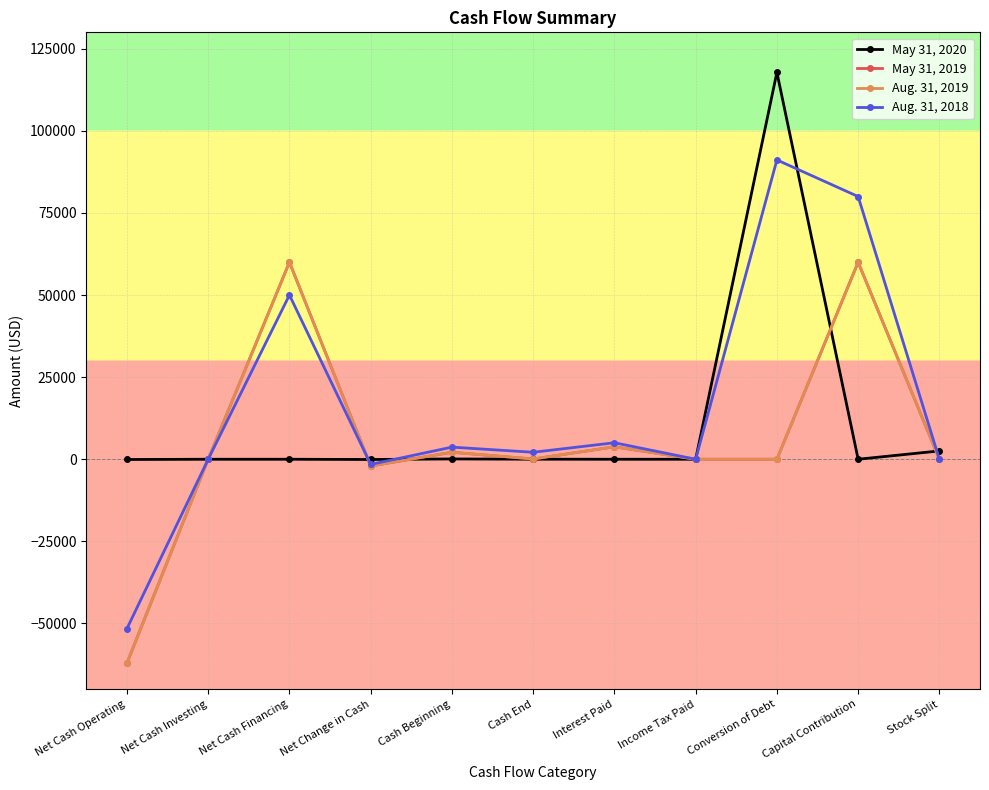

What is the total value across all series at Conversion of Debt?

208956